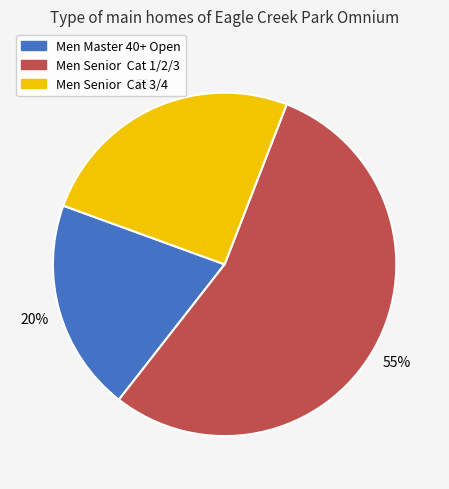

Rank the categories by value from lowest to highest.

Men Master 40+ Open, Men Senior Cat 3/4, Men Senior Cat 1/2/3